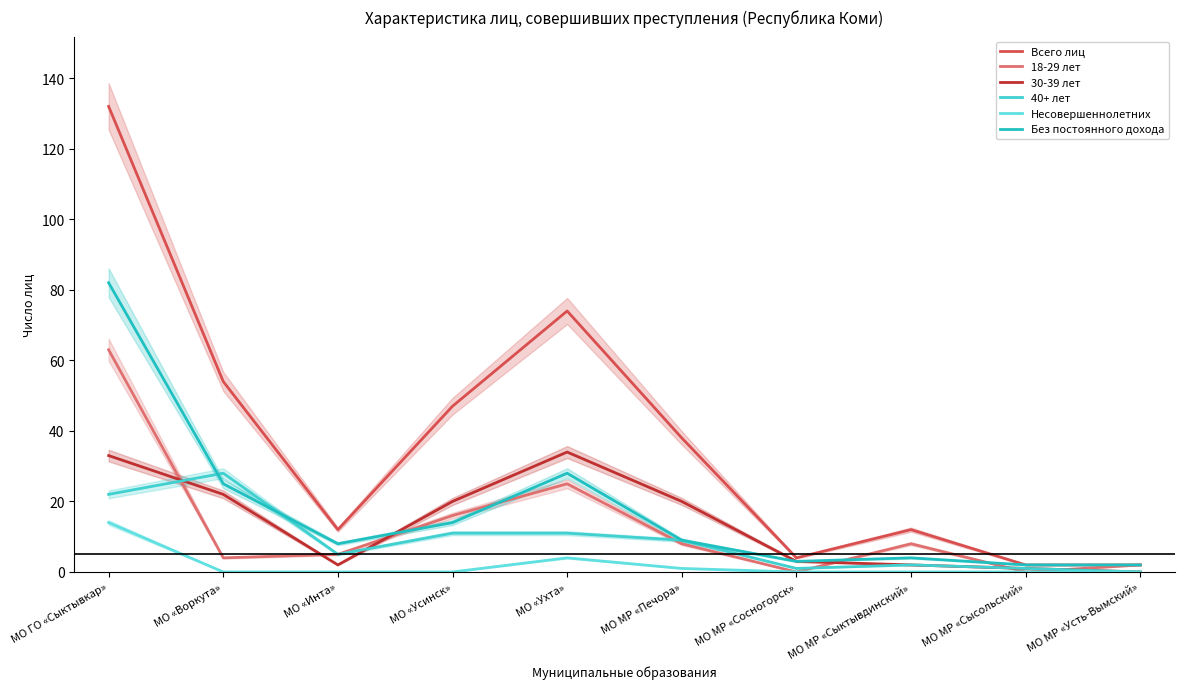

What is the sum of the Всего лиц values at МО ГО «Сыктывкар» and МО «Ухта»?

206